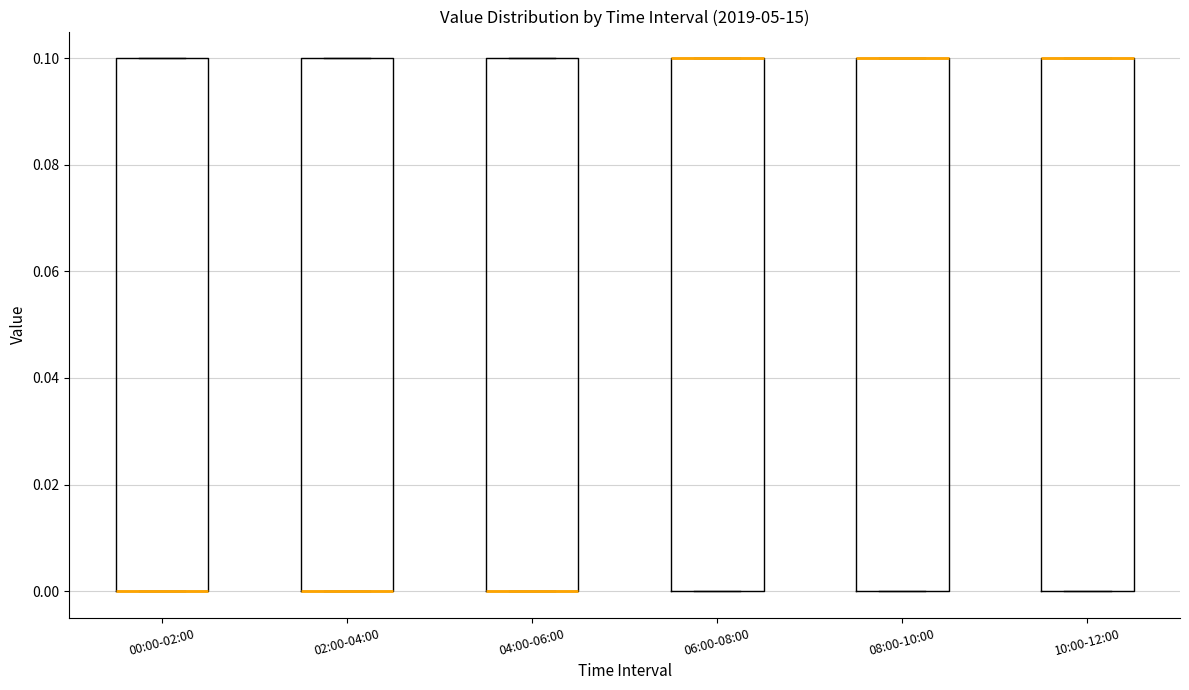

Where is the upper edge of the box for 08:00-10:00 on the y-axis? The values are not printed on the chart, so give them approximately, as read against the axis.

0.1